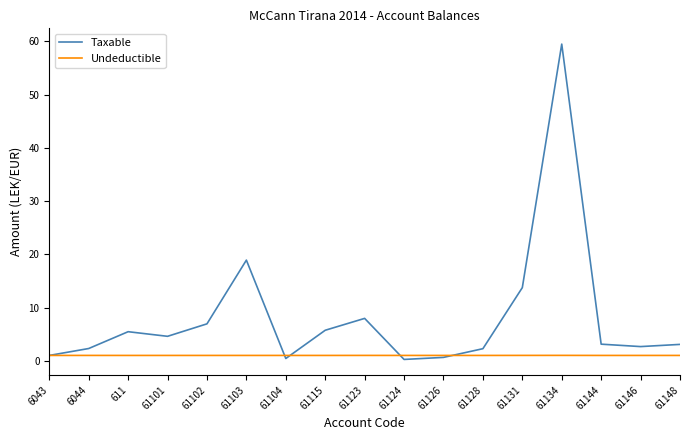

What are all the series names shown in the legend?

Taxable, Undeductible